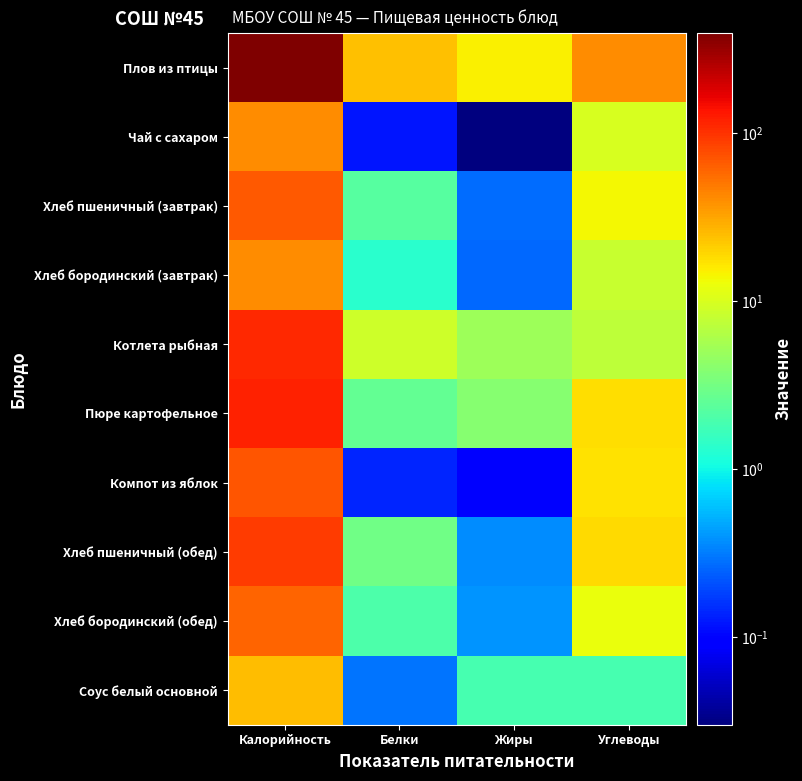

Which series has the largest total across all categories?

Плов из птицы